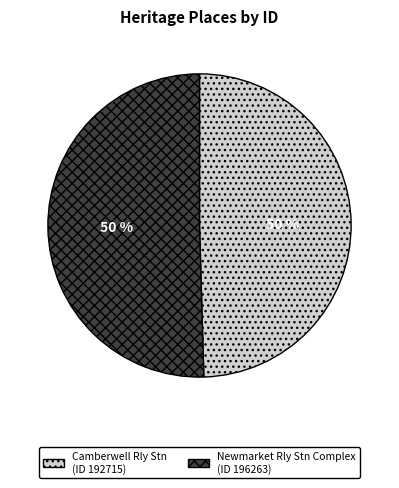

To the nearest percent, what is the average slice percentage?

50%